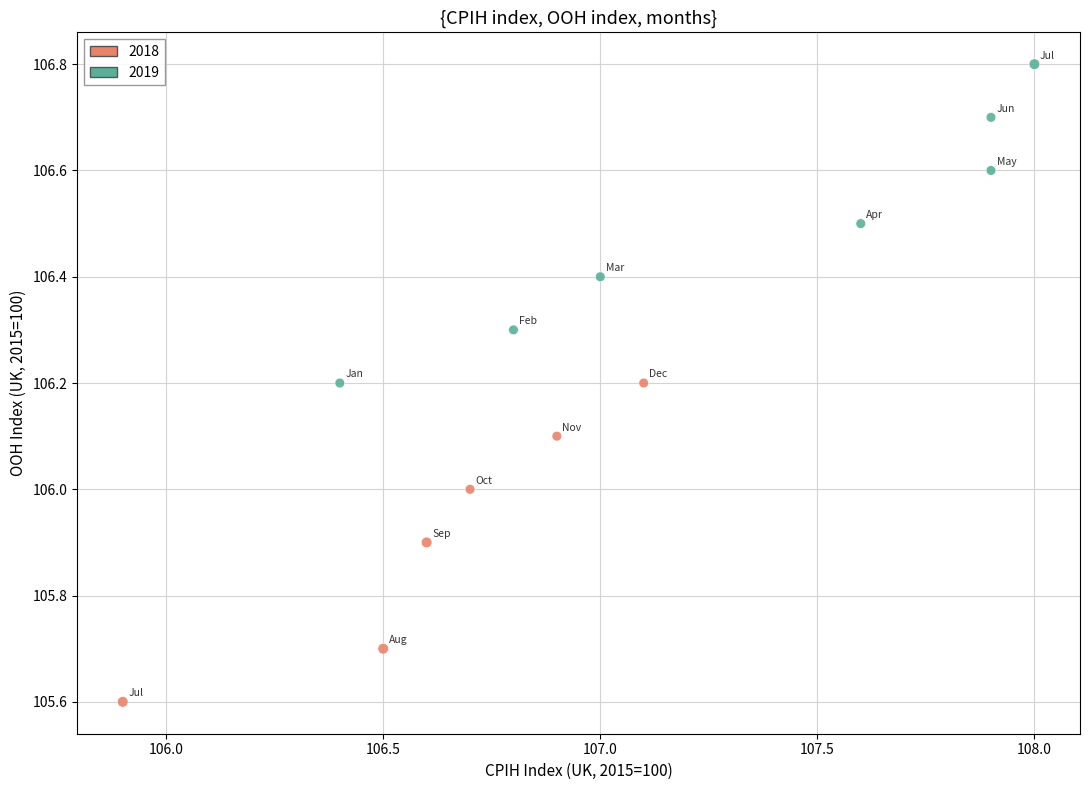

Which series reaches the minimum Y coordinate?

2018